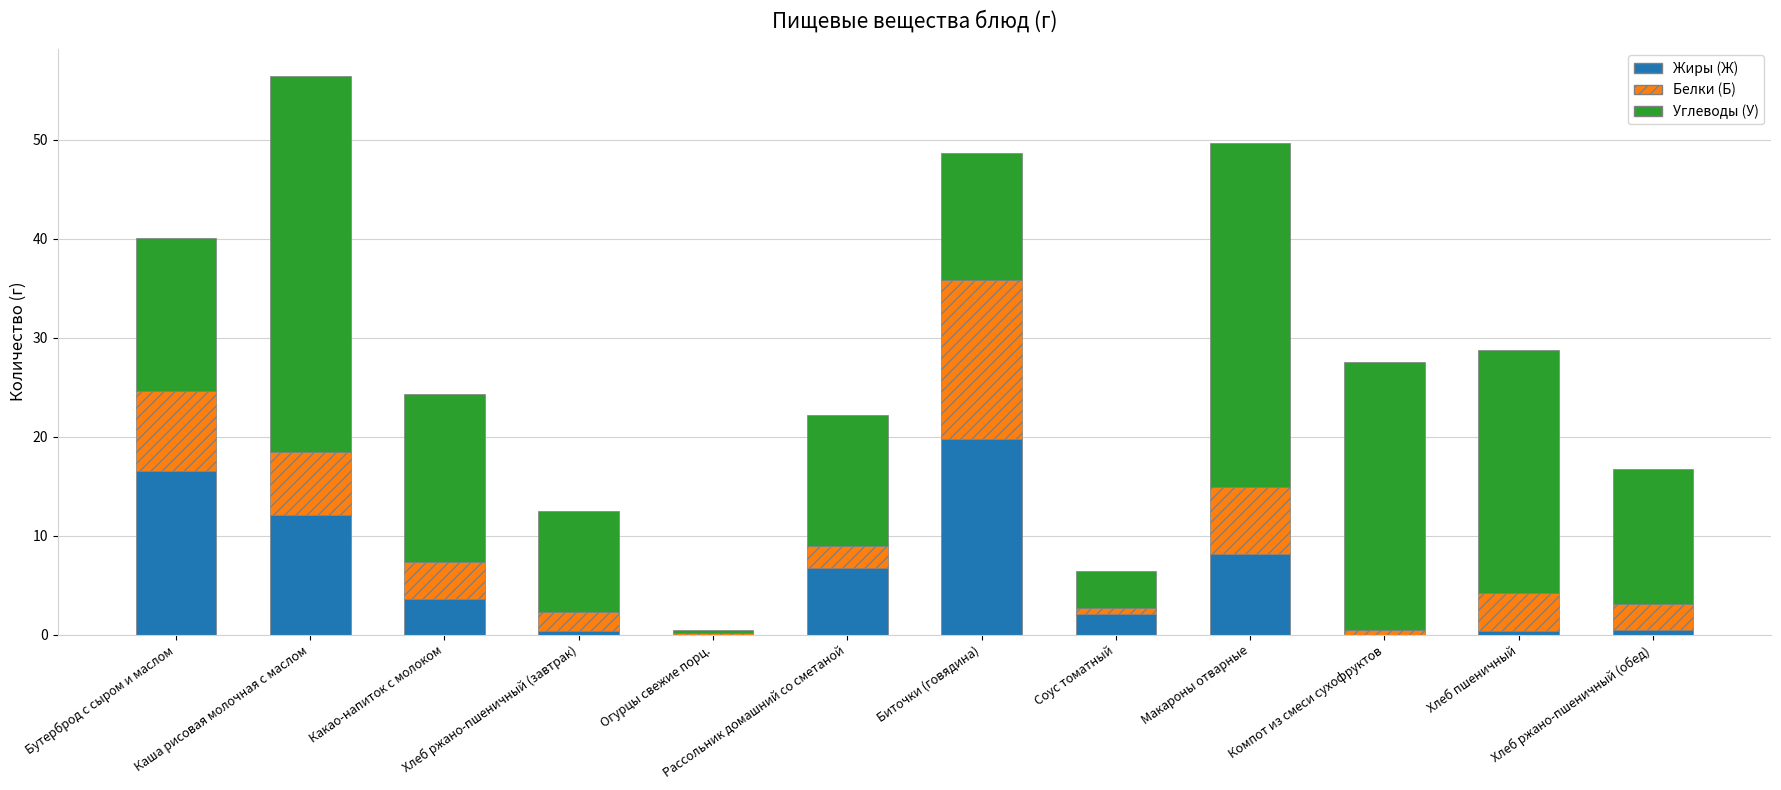

What is the maximum value for Жиры (Ж)?

19.8